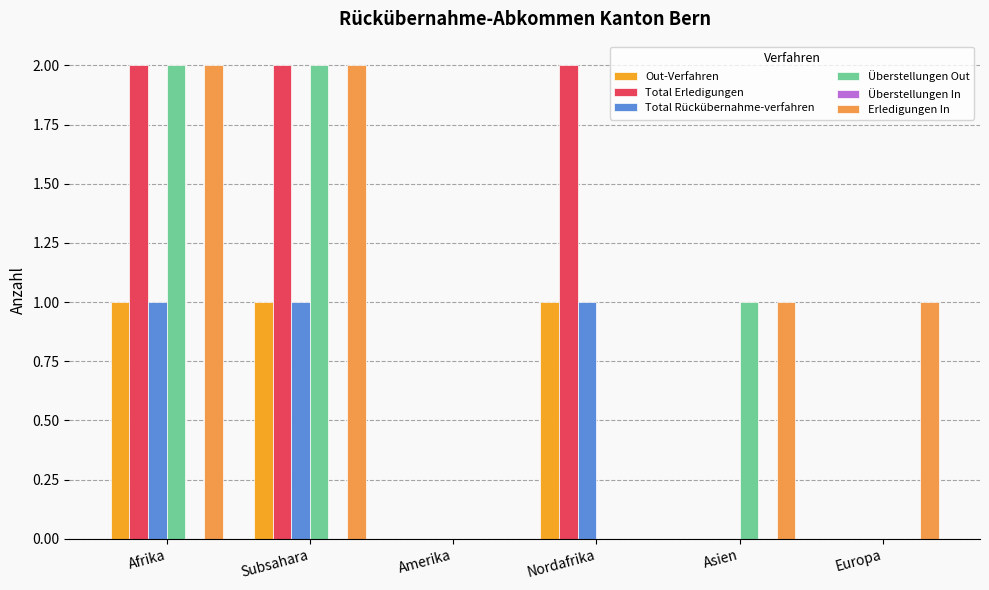

Is the value of Out-Verfahren at Nordafrika greater than the value of Total Erledigungen at Amerika?

Yes